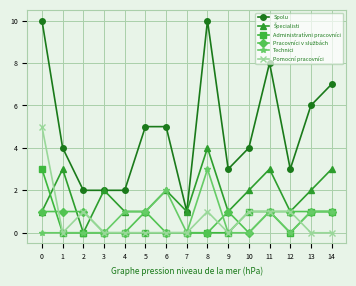

Where is the first local maximum for Pomocní pracovníci?

2